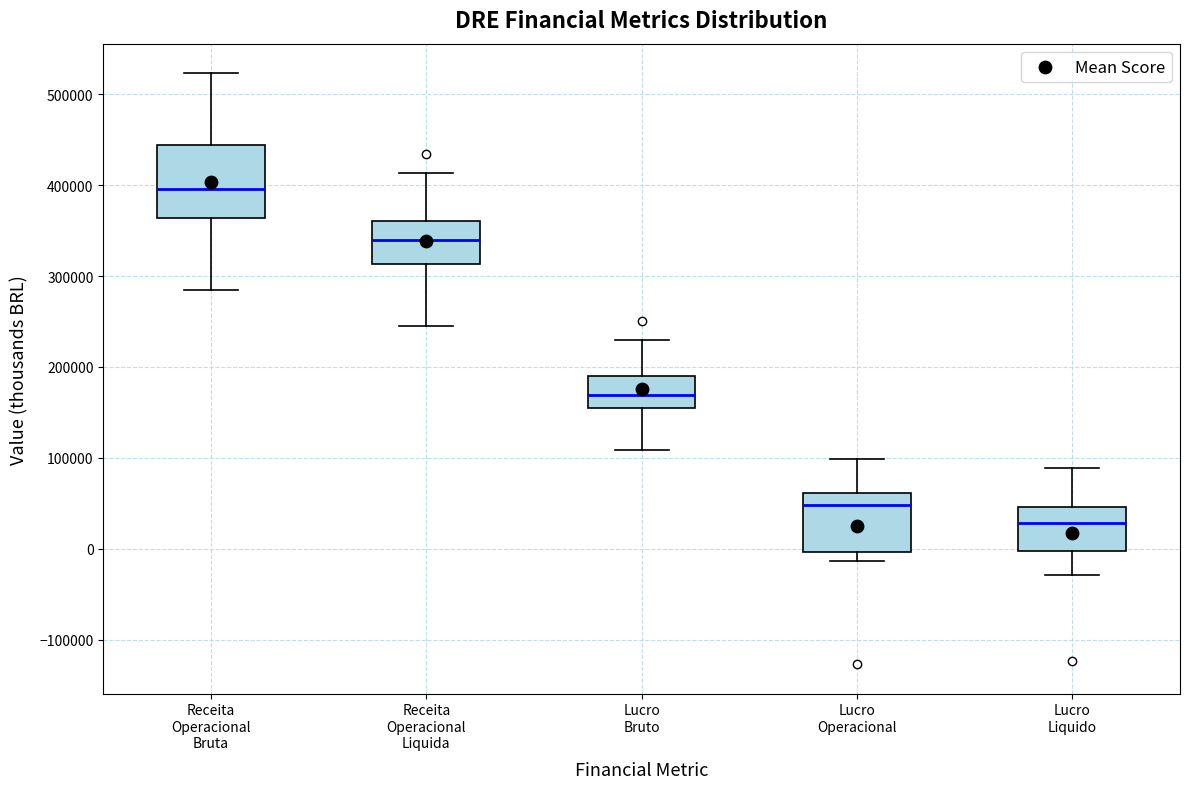

Which box has the highest median line?

Receita Operacional Bruta